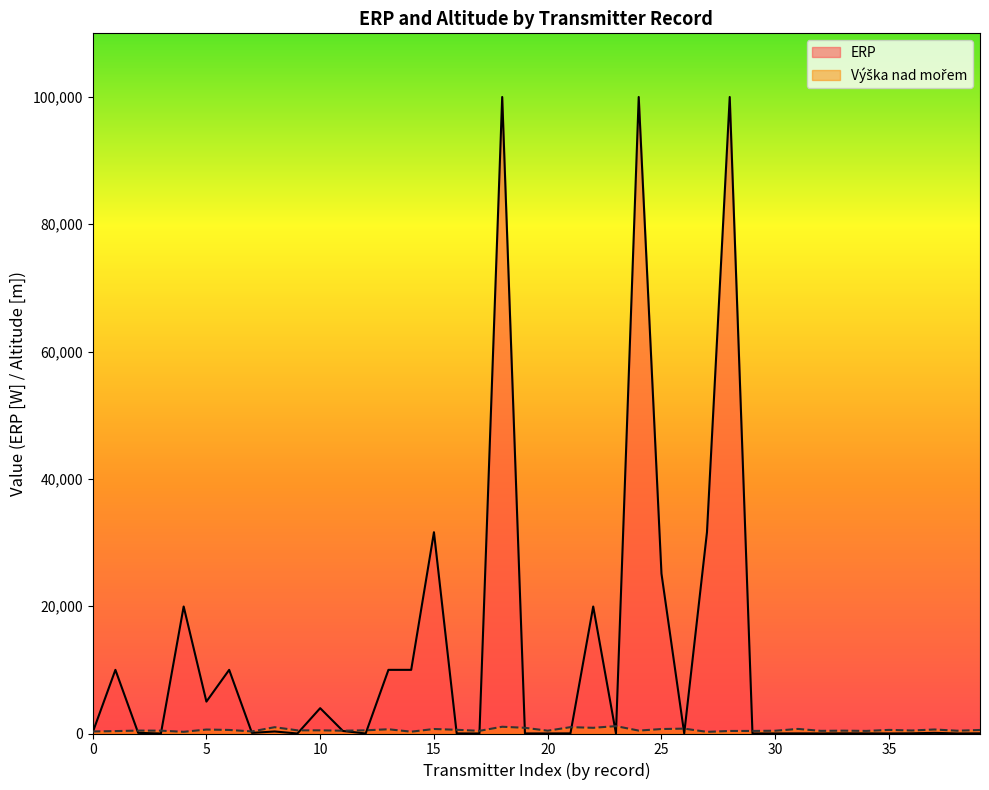

What is the lowest value of the Avg Altitude by Channel series?

258